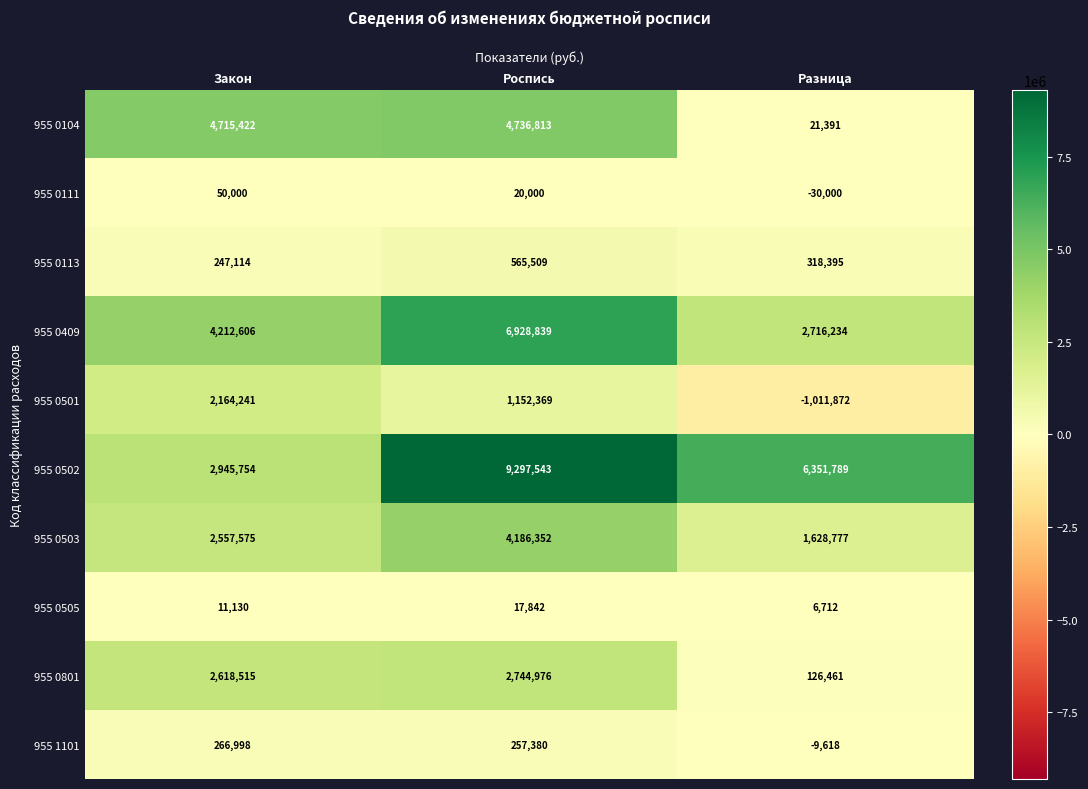

Rank the series at Роспись from lowest to highest value.

955 0505, 955 0111, 955 1101, 955 0113, 955 0501, 955 0801, 955 0503, 955 0104, 955 0409, 955 0502